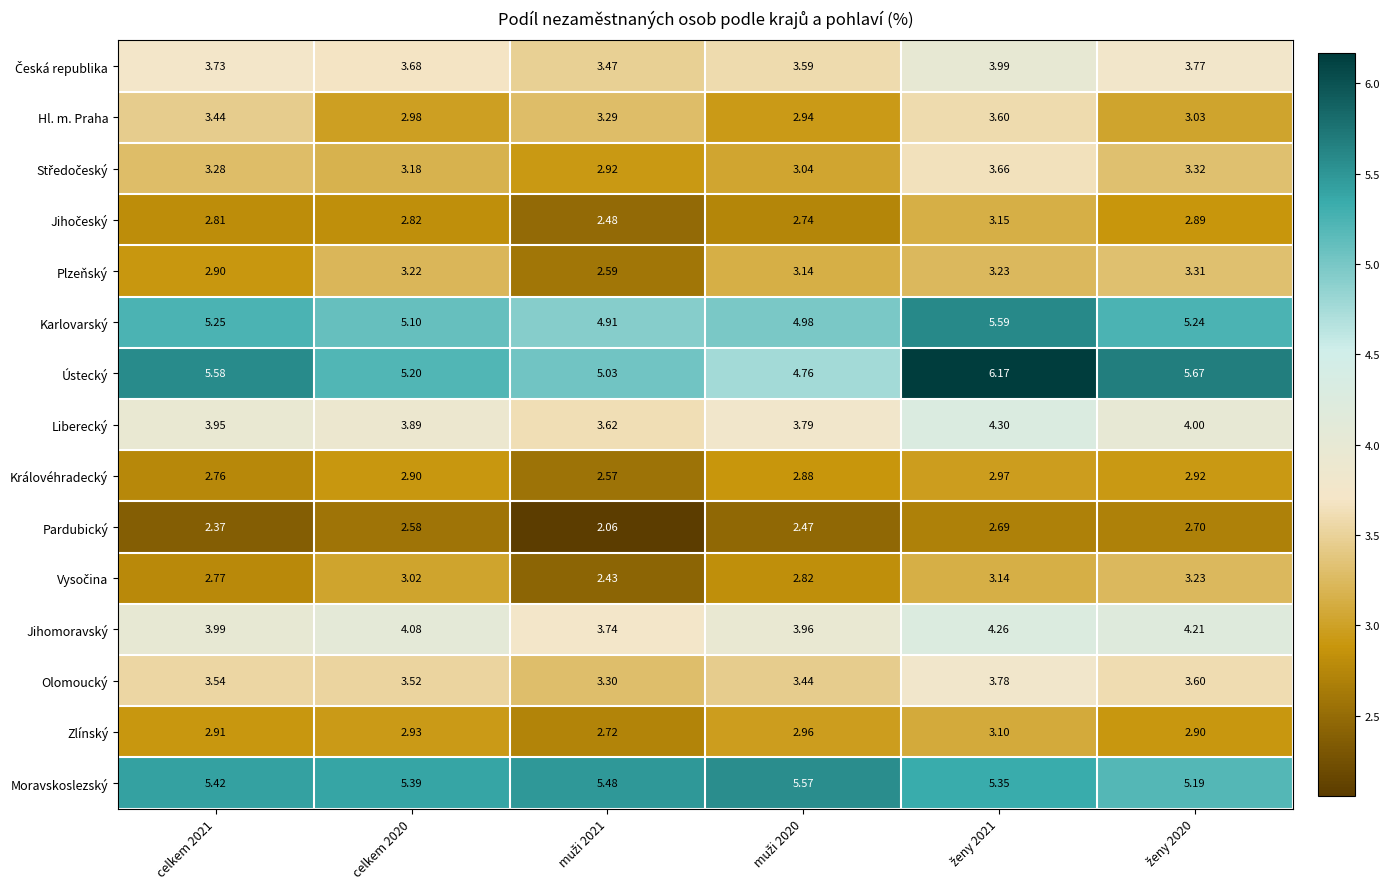

Which series has the largest range (max minus min)?

Ústecký